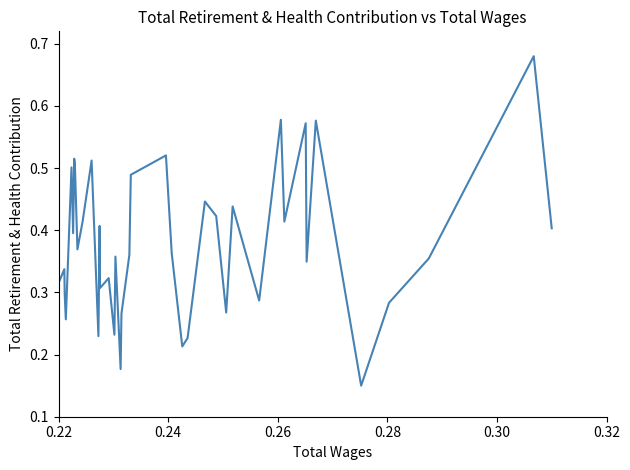

What is the greatest value displayed?

0.7